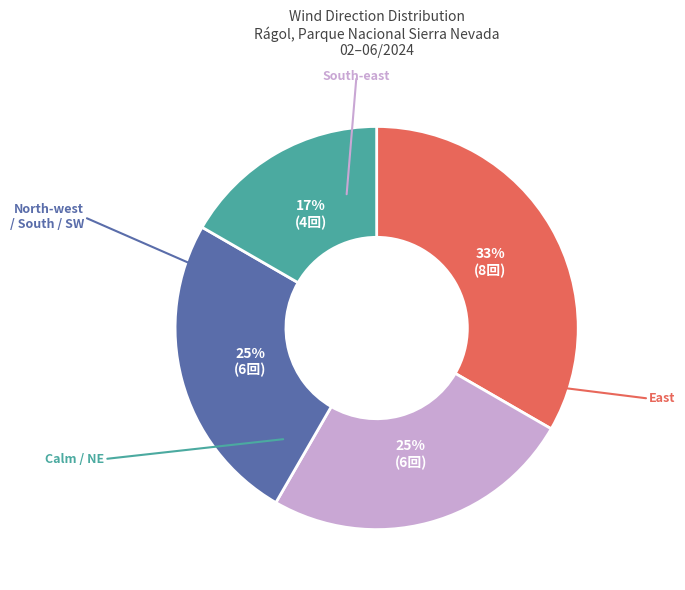

Is there any slice that represents more than half of the pie?

No